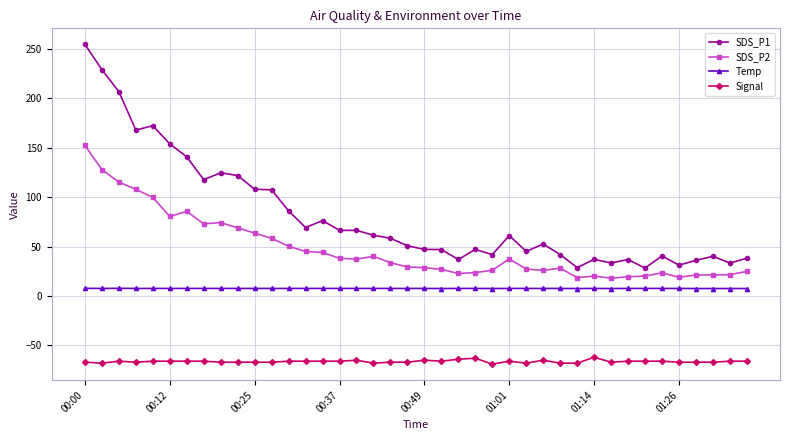

What is the lowest value of the Signal series?

-69.0